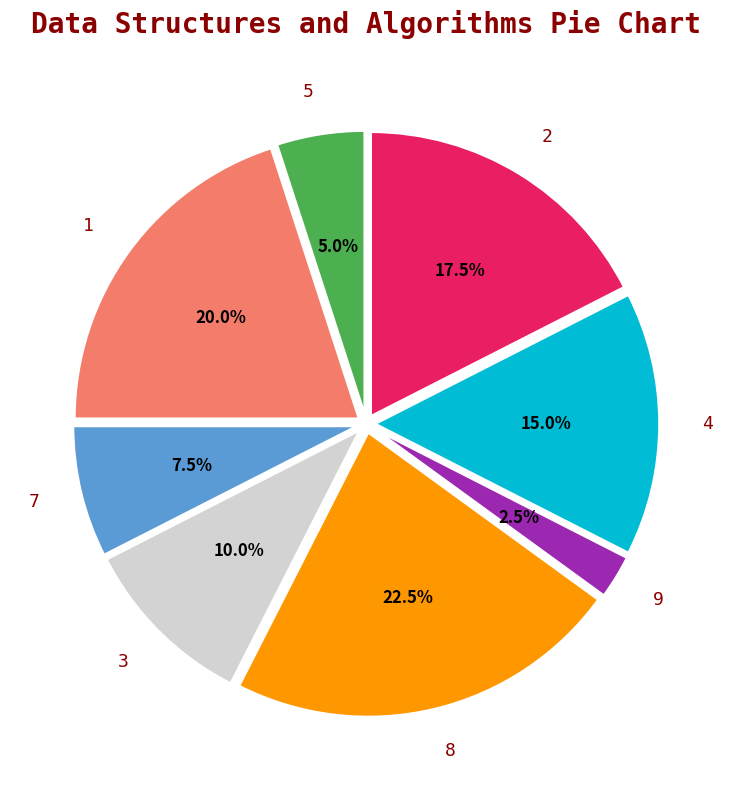

Between 3 and 7, which is larger?

3